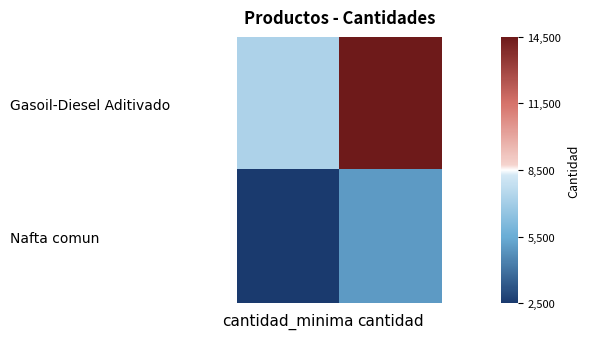

Reading left to right, extract all data points from this chart.

Gasoil-Diesel Aditivado: cantidad_minima=-0.2	cantidad=1.0
Nafta comun: cantidad_minima=-1.0	cantidad=-0.6